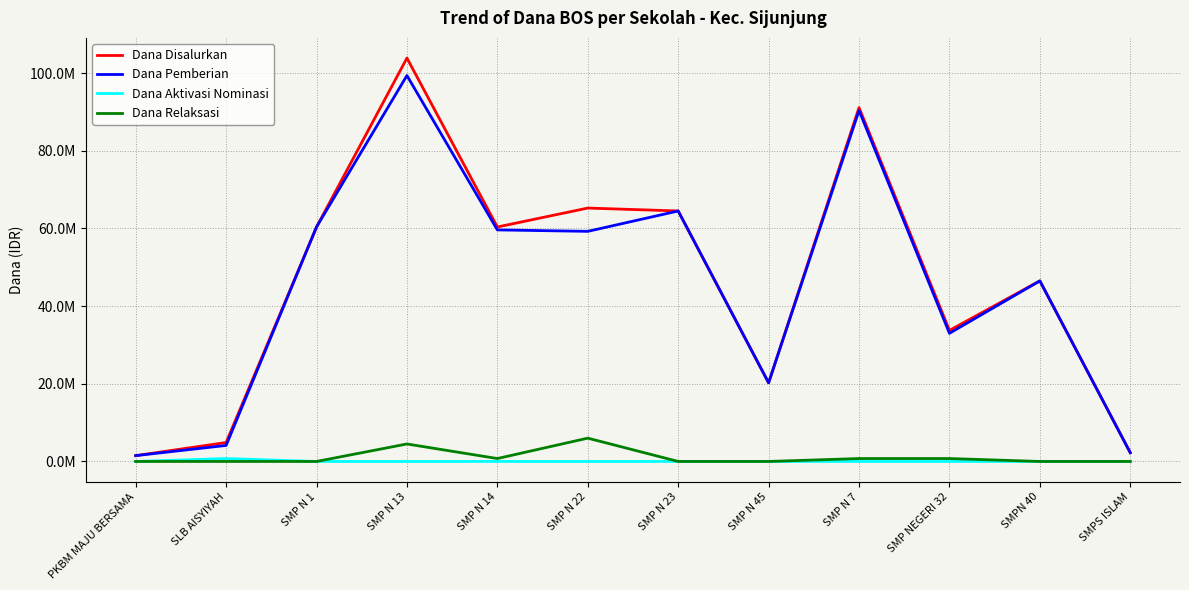

Does the chart have visible grid lines?

Yes